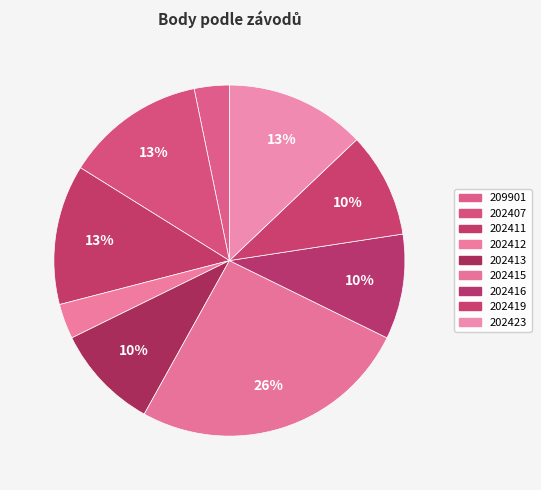

How many segments does this pie chart have?

9